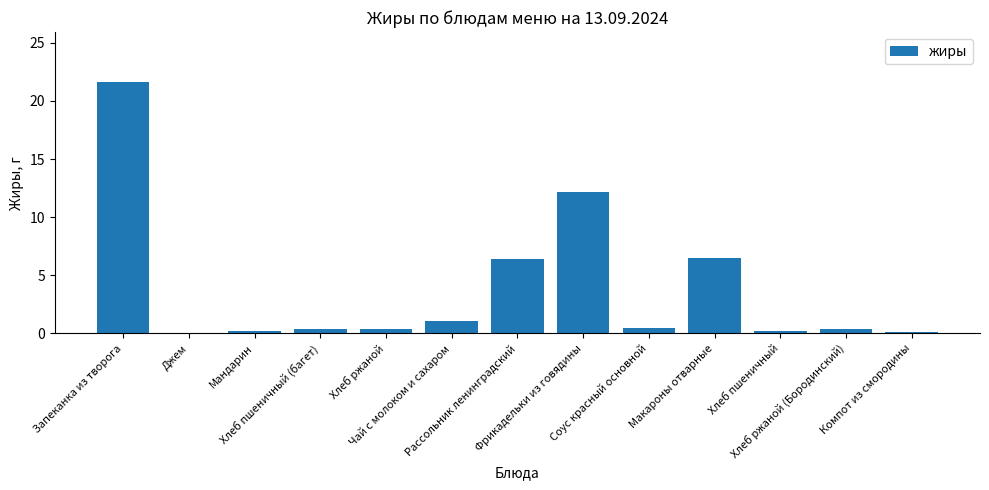

Between Хлеб ржаной (Бородинский) and Рассольник ленинградский, which is larger?

Рассольник ленинградский